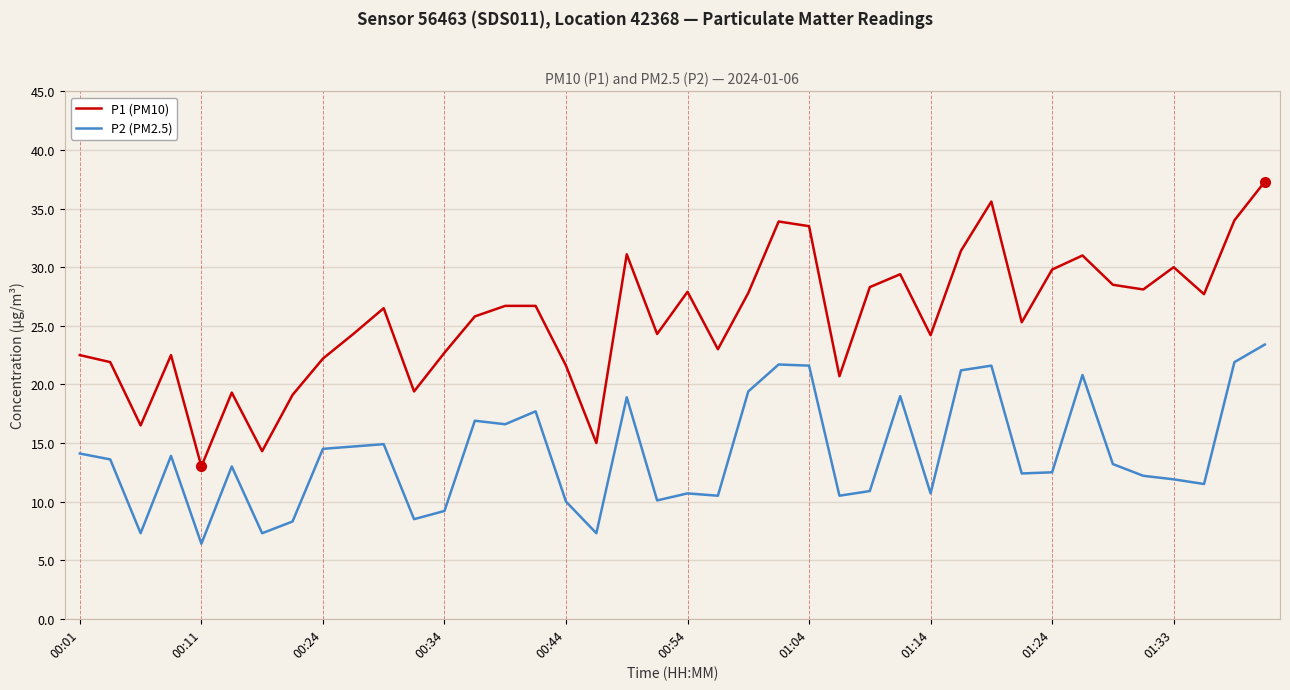

List the series in order of their overall mean, highest first.

P1 (PM10), P2 (PM2.5)